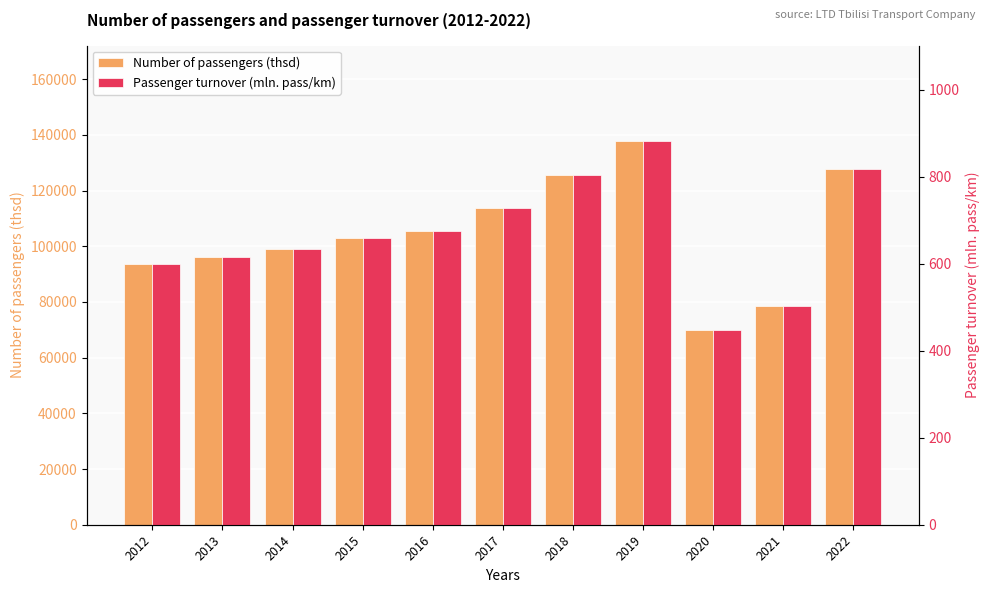

Which category has the highest value in the Number of passengers (thsd) series?

2019